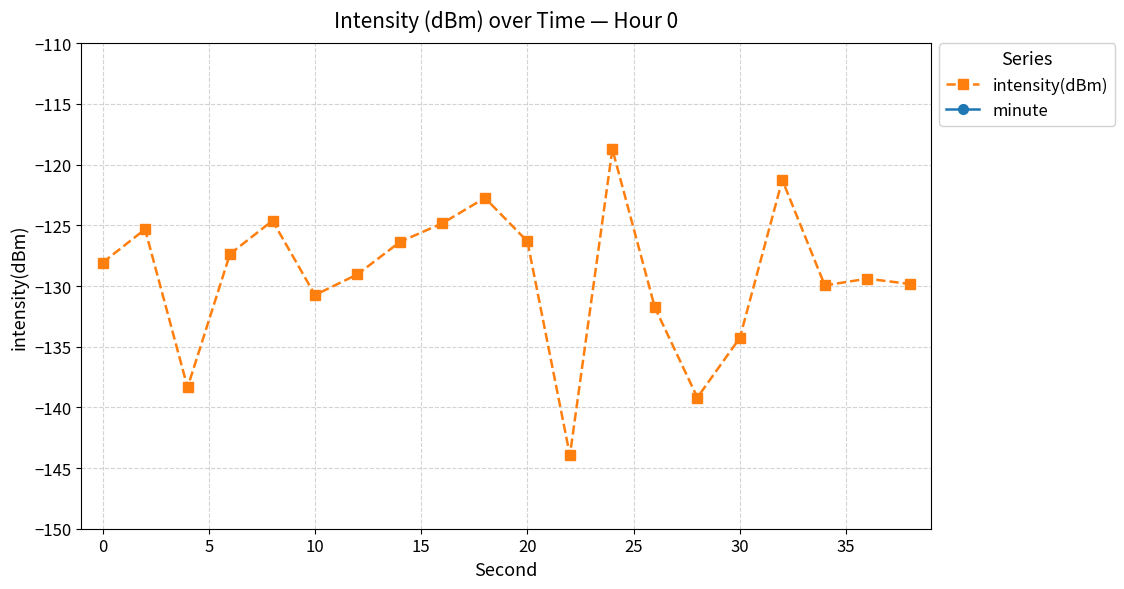

True or false: intensity(dBm) and minute intersect in this chart.

False